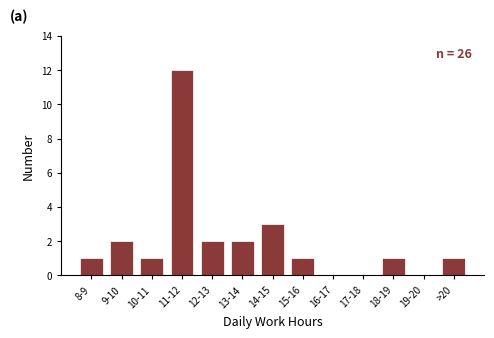

Reading left to right, transcribe all the data shown in this chart.

8-9=1	9-10=2	10-11=1	11-12=12	12-13=2	13-14=2	14-15=3	15-16=1	16-17=0	17-18=0	18-19=1	19-20=0	>20=1